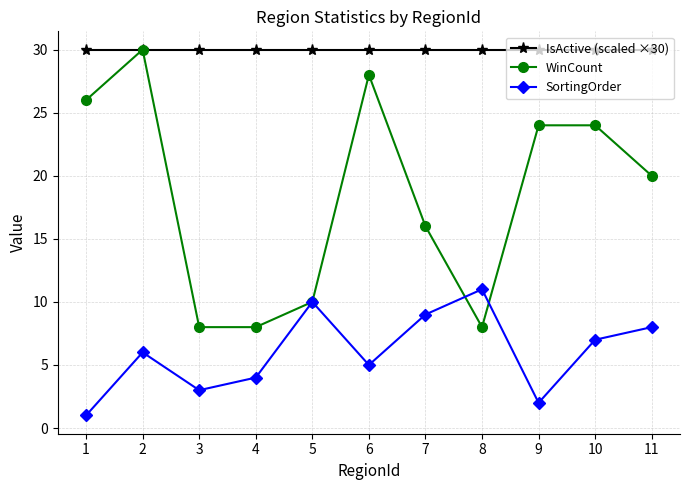

What is the difference between the highest and lowest values at 7?

21